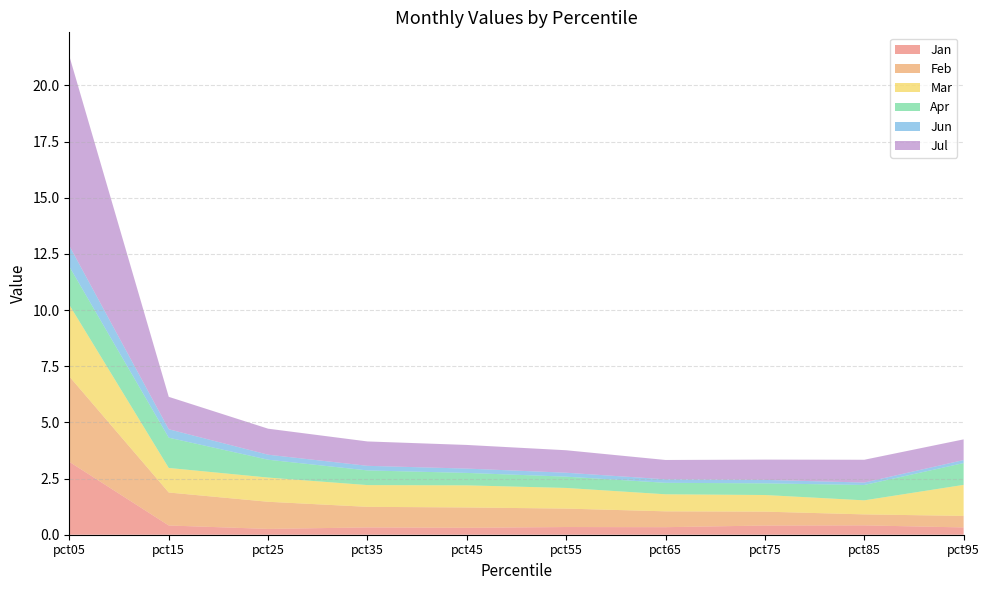

Reading right to left, extract all data points from this chart.

Jan: pct95=0.3	pct85=0.4	pct75=0.4	pct65=0.3	pct55=0.3	pct45=0.3	pct35=0.3	pct25=0.3	pct15=0.4	pct05=3.2
Feb: pct95=0.5	pct85=0.5	pct75=0.6	pct65=0.7	pct55=0.8	pct45=0.9	pct35=0.9	pct25=1.2	pct15=1.5	pct05=3.8
Mar: pct95=1.4	pct85=0.6	pct75=0.7	pct65=0.8	pct55=0.9	pct45=1.0	pct35=1.0	pct25=1.1	pct15=1.1	pct05=3.2
Apr: pct95=1.0	pct85=0.7	pct75=0.5	pct65=0.5	pct55=0.5	pct45=0.6	pct35=0.7	pct25=0.8	pct15=1.3	pct05=1.7
Jun: pct95=0.1	pct85=0.1	pct75=0.2	pct65=0.2	pct55=0.2	pct45=0.2	pct35=0.2	pct25=0.2	pct15=0.4	pct05=0.9
Jul: pct95=0.9	pct85=1.0	pct75=0.9	pct65=0.9	pct55=1.0	pct45=1.1	pct35=1.1	pct25=1.2	pct15=1.4	pct05=8.4